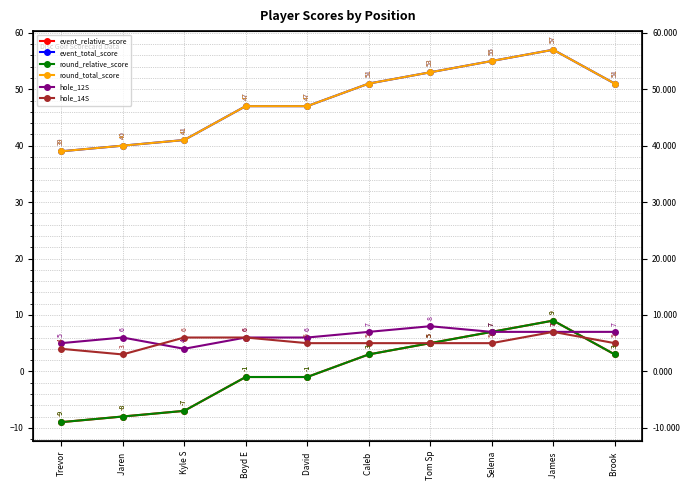

Reading left to right, extract all data points from this chart.

event_relative_score: Trevor=-9	Jaren =-8	Kyle S=-7	Boyd E=-1	David =-1	Caleb =3	Tom Sp=5	Selena=7	James =9	Brook =3
event_total_score: Trevor=39	Jaren =40	Kyle S=41	Boyd E=47	David =47	Caleb =51	Tom Sp=53	Selena=55	James =57	Brook =51
round_relative_score: Trevor=-9	Jaren =-8	Kyle S=-7	Boyd E=-1	David =-1	Caleb =3	Tom Sp=5	Selena=7	James =9	Brook =3
round_total_score: Trevor=39	Jaren =40	Kyle S=41	Boyd E=47	David =47	Caleb =51	Tom Sp=53	Selena=55	James =57	Brook =51
hole_12S: Trevor=5	Jaren =6	Kyle S=4	Boyd E=6	David =6	Caleb =7	Tom Sp=8	Selena=7	James =7	Brook =7
hole_14S: Trevor=4	Jaren =3	Kyle S=6	Boyd E=6	David =5	Caleb =5	Tom Sp=5	Selena=5	James =7	Brook =5